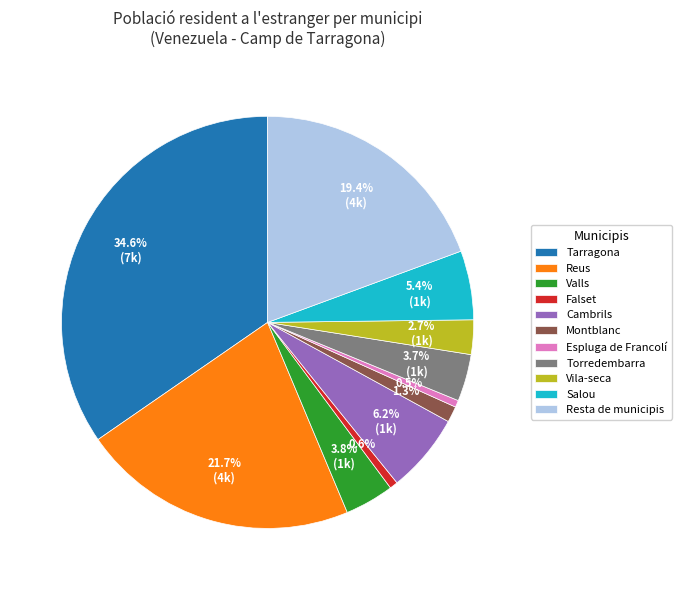

To the nearest percent, what is the difference between the Vila-seca and Tarragona slice percentages?

32%